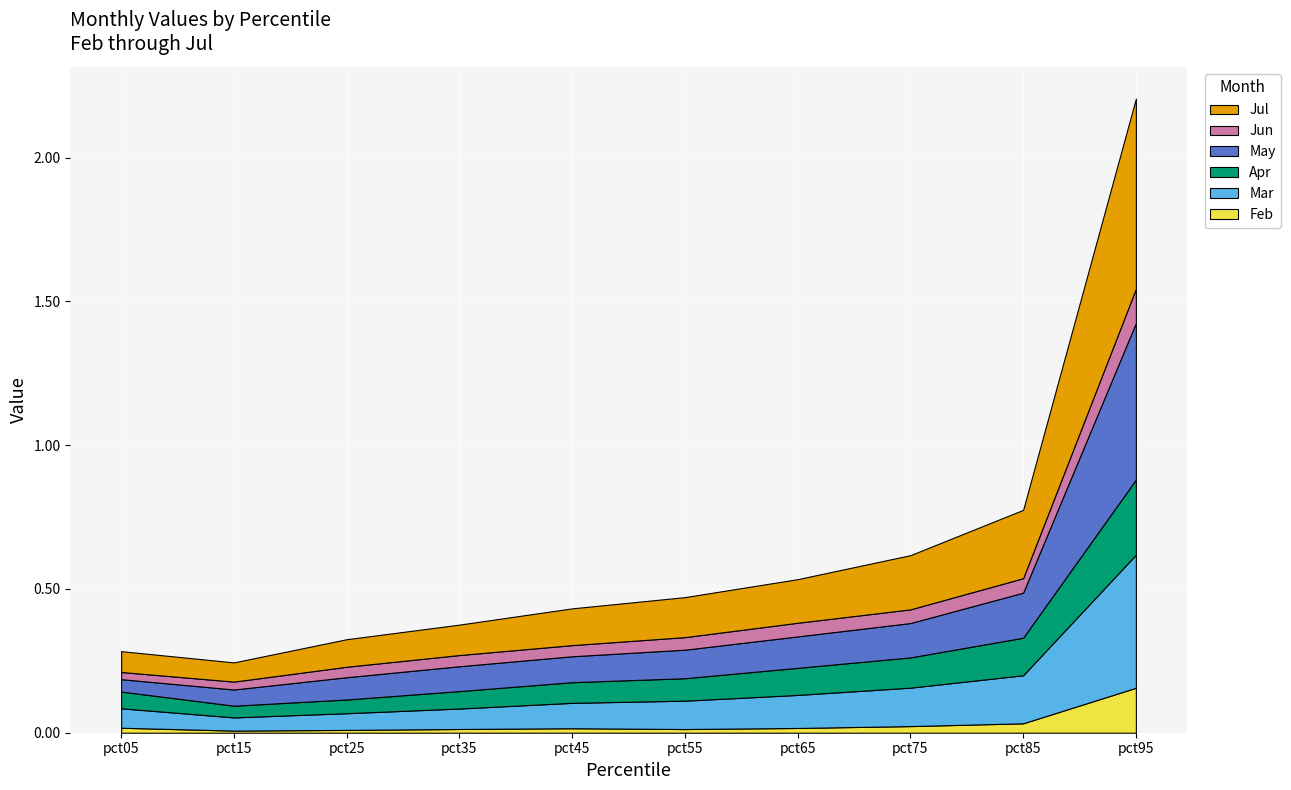

Reading right to left, what are all the values shown in this chart?

Feb: 0.2	0.0	0.0	0.0	0.0	0.0	0.0	0.0	0.0	0.0
Mar: 0.5	0.2	0.1	0.1	0.1	0.1	0.1	0.1	0.0	0.1
Apr: 0.3	0.1	0.1	0.1	0.1	0.1	0.1	0.0	0.0	0.1
May: 0.5	0.2	0.1	0.1	0.1	0.1	0.1	0.1	0.1	0.0
Jun: 0.1	0.1	0.0	0.0	0.0	0.0	0.0	0.0	0.0	0.0
Jul: 0.7	0.2	0.2	0.2	0.1	0.1	0.1	0.1	0.1	0.1